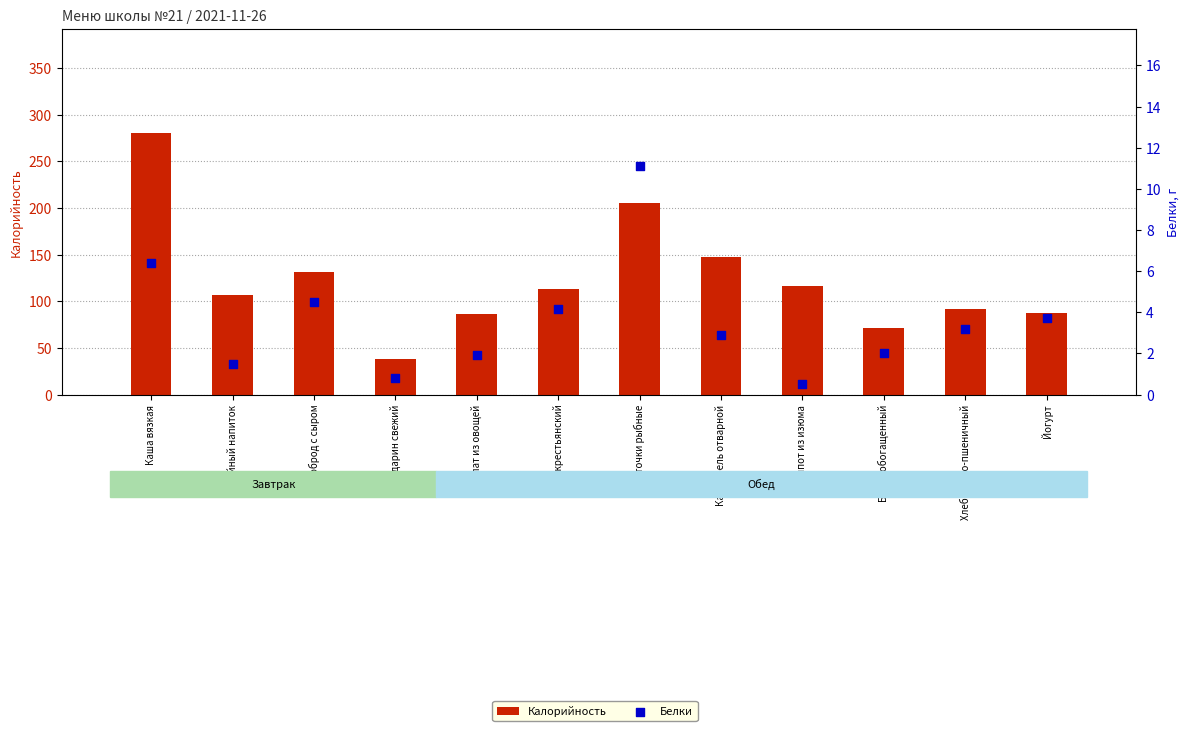

What is the total value across all series at Хлеб ржано-пшеничный?

95.2